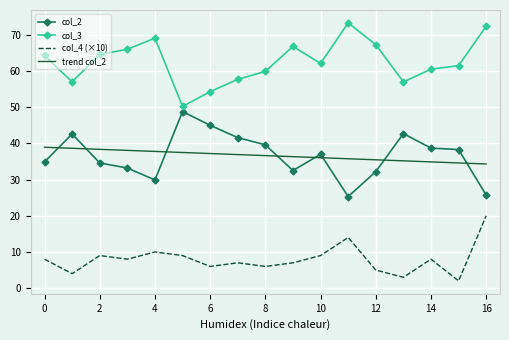

True or false: col_3 and trend col_2 cross at least once.

False